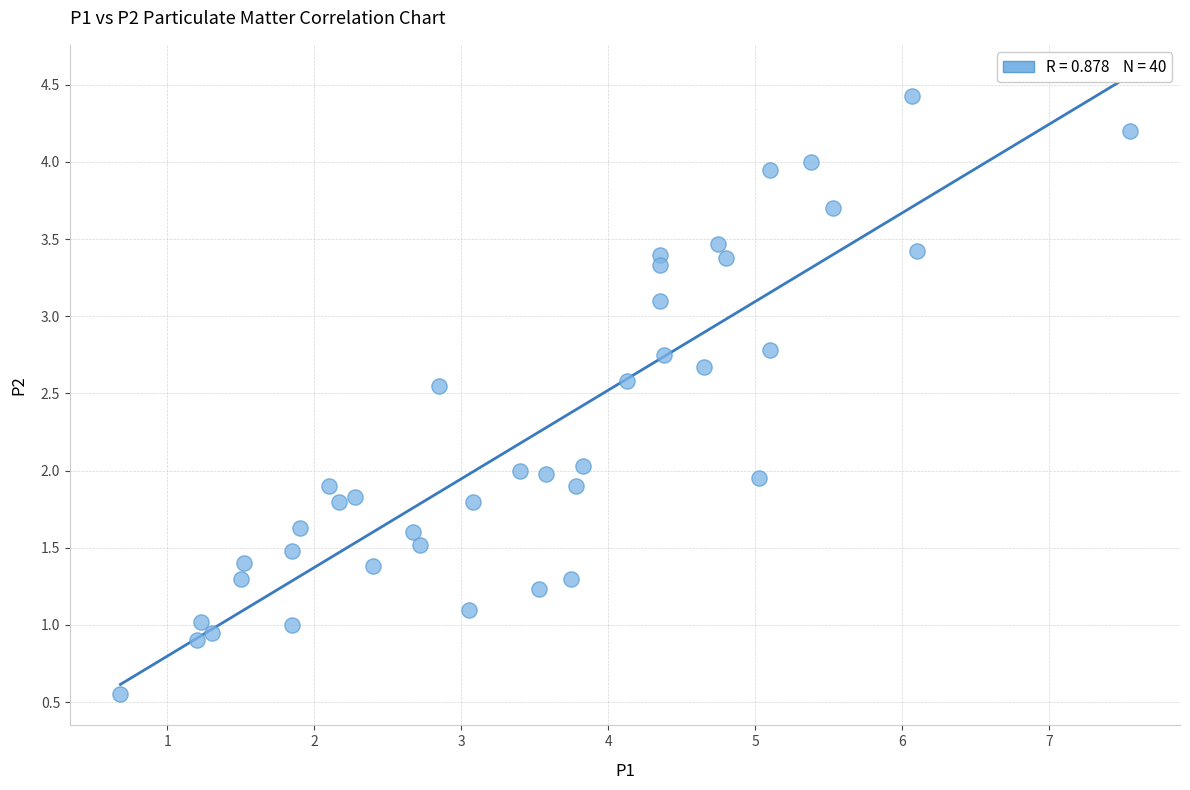

What is the range of X values (max minus min)?

6.9